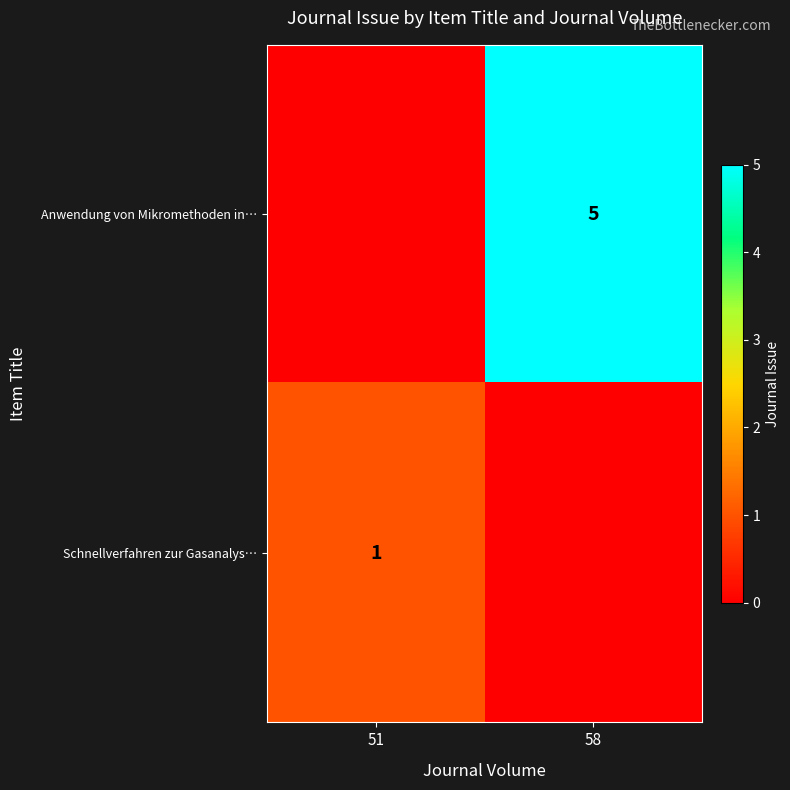

The value of Anwendung von Mikromethoden in… at 58 is 5. True or false?

True